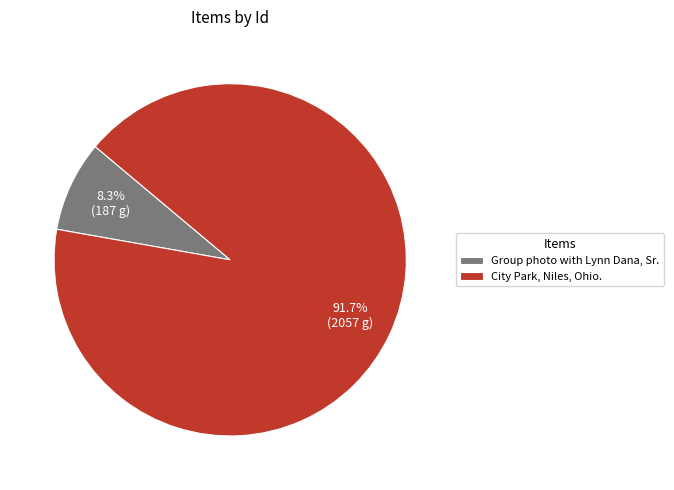

What is the largest slice in the pie chart?

City Park, Niles, Ohio.